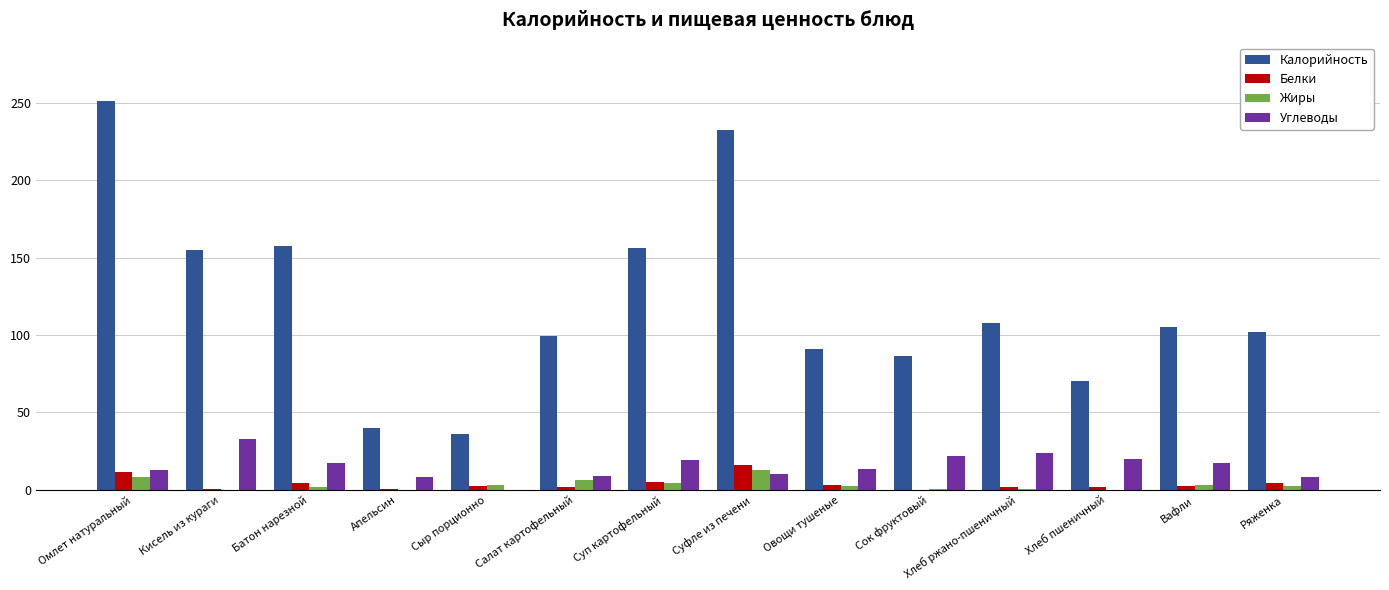

What is the sum of all Белки values?

56.6